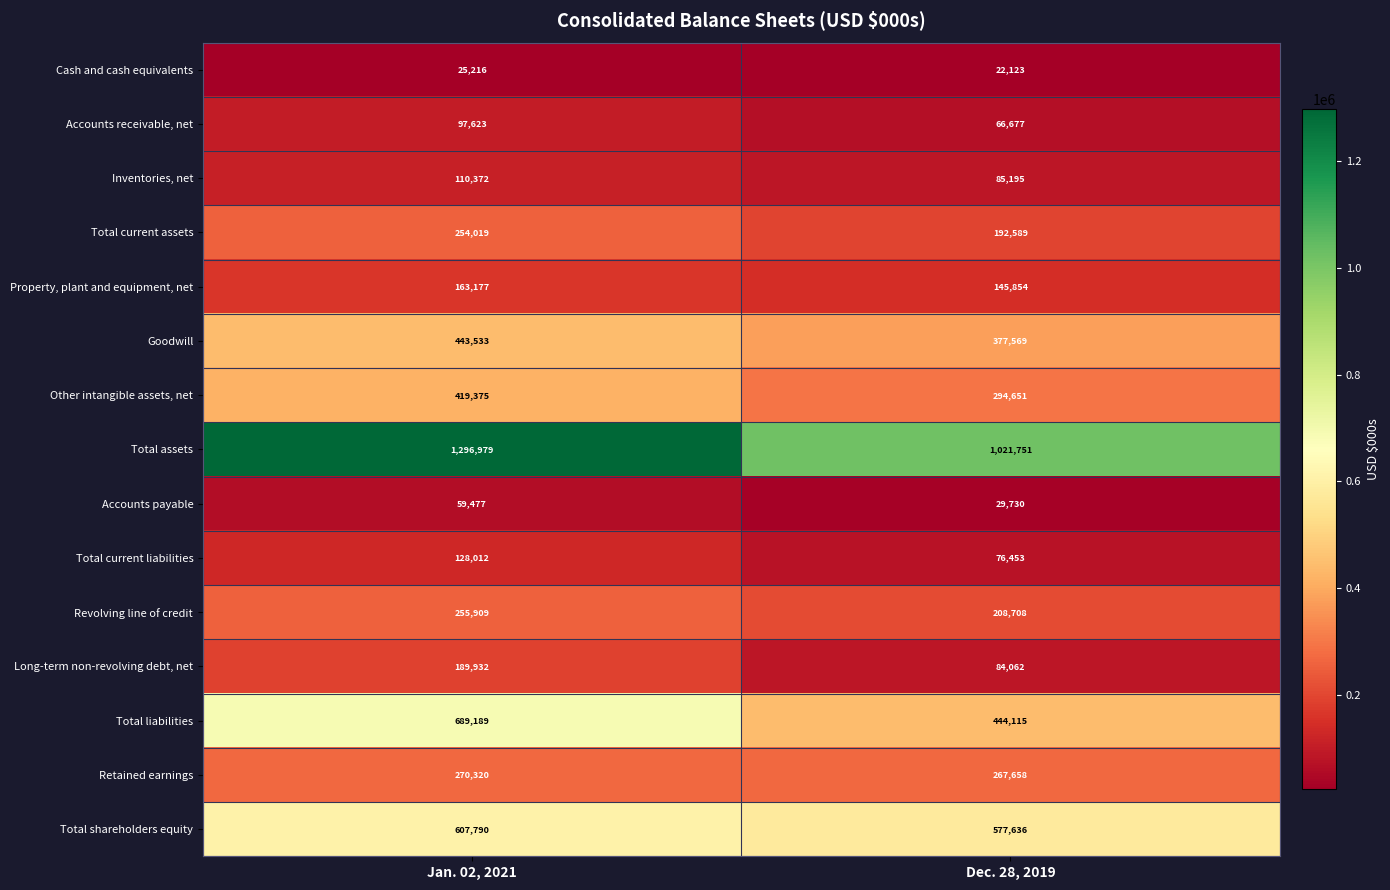

Count the number of categories in the chart.

2